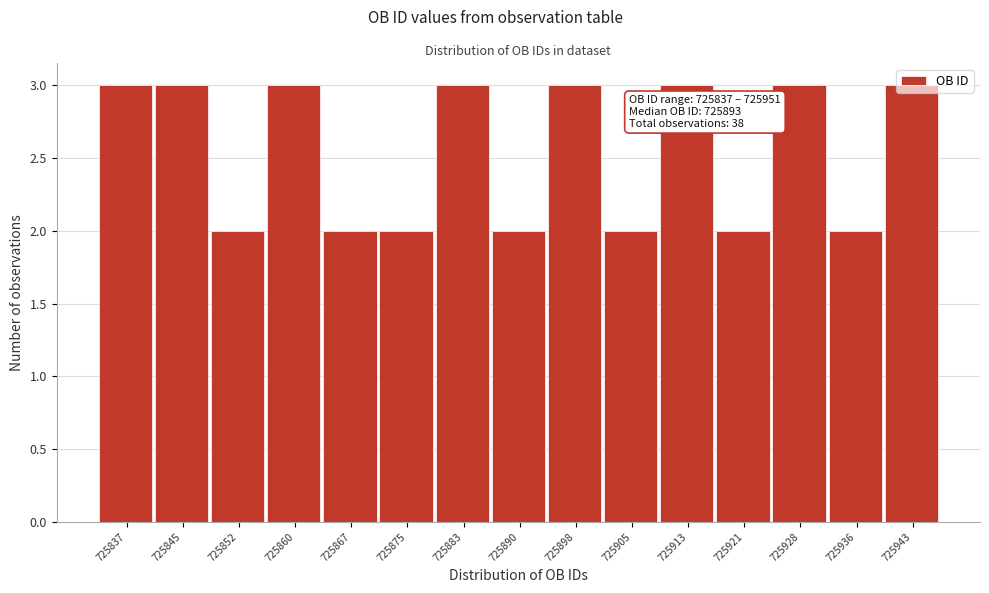

What is the value of the 1st bar from the left?

3